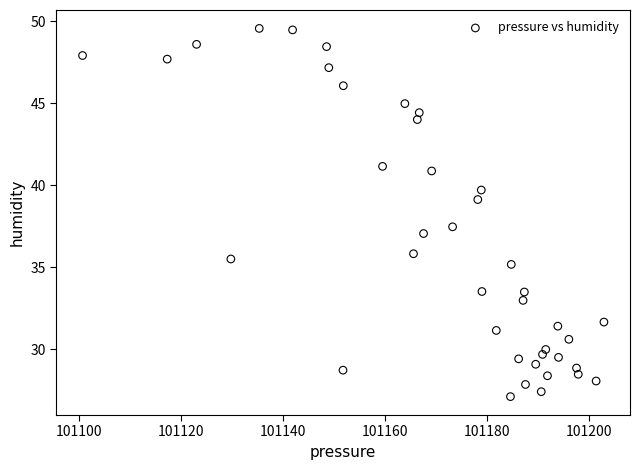

What is the range of X values (max minus min)?

102.1